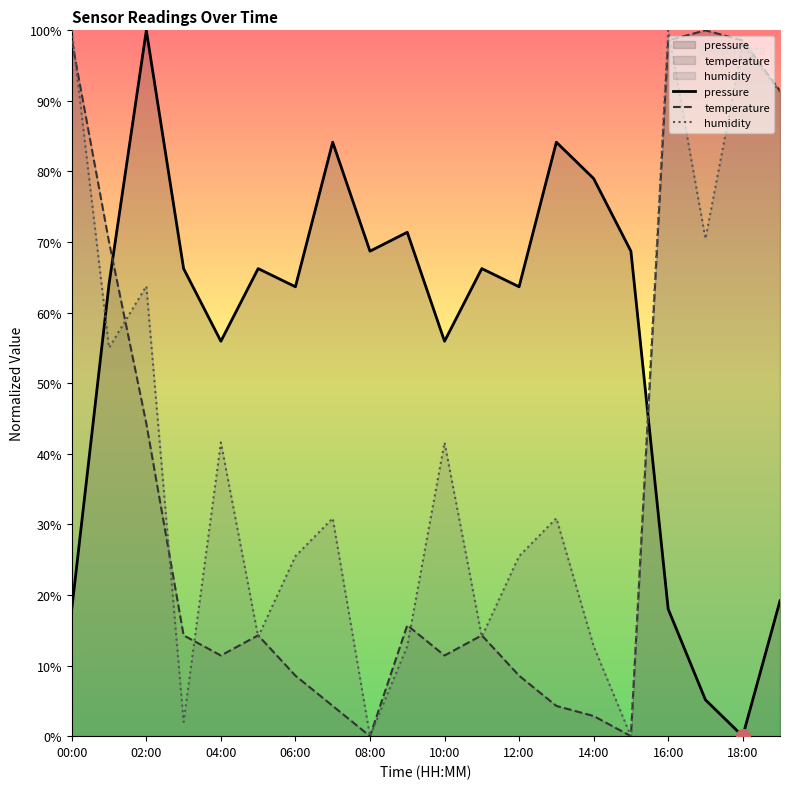

Does the chart have visible grid lines?

No